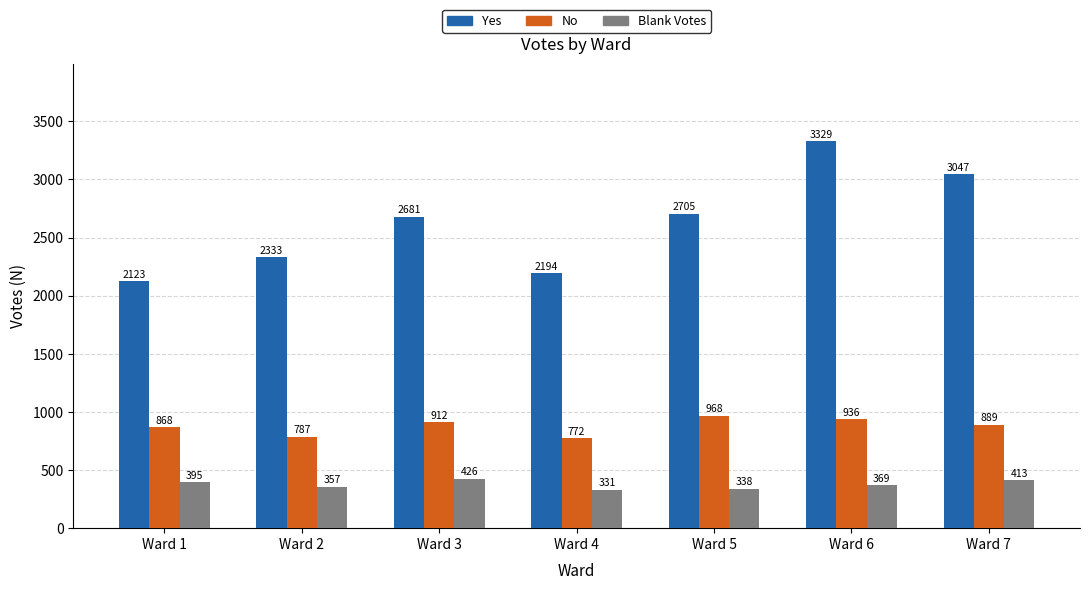

Which series changed the most between Ward 5 and Ward 7?

Yes